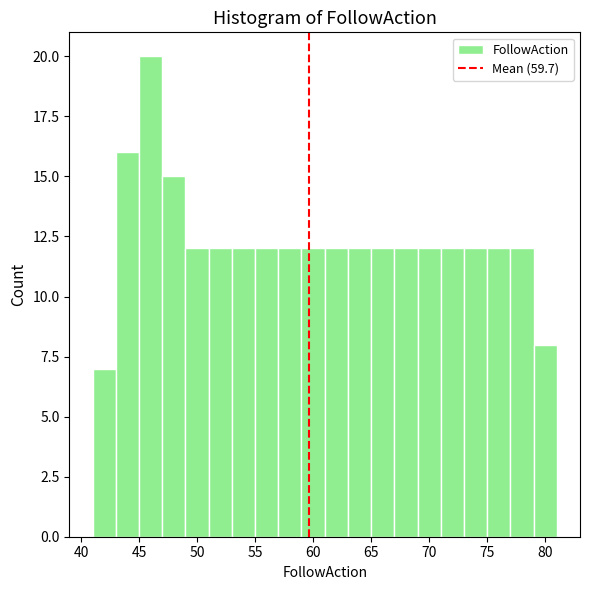

What is the height of the bar covering 49 to 51 on the x-axis? The values are not printed on the chart, so give them approximately, as read against the axis.

12